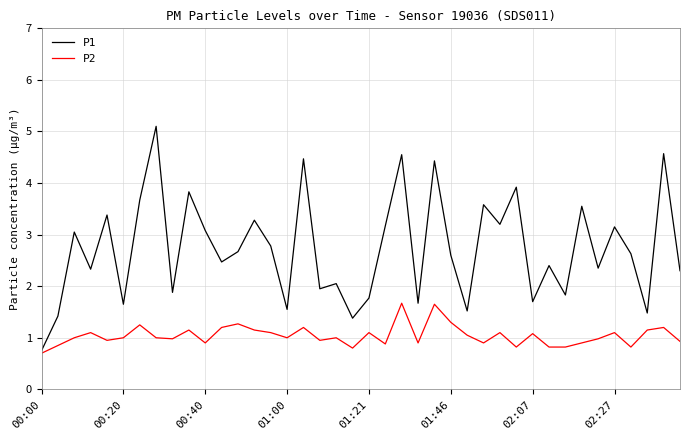

Which series has the largest range (max minus min)?

P1